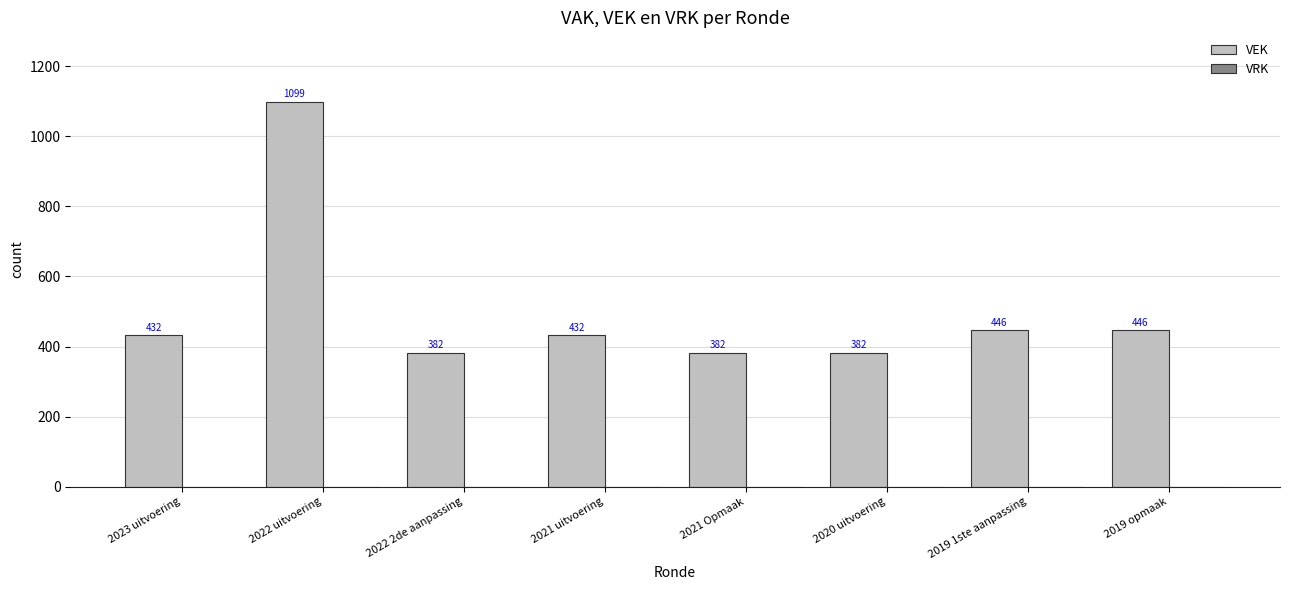

What value does the data have at 2019 opmaak, to the nearest 10?

450